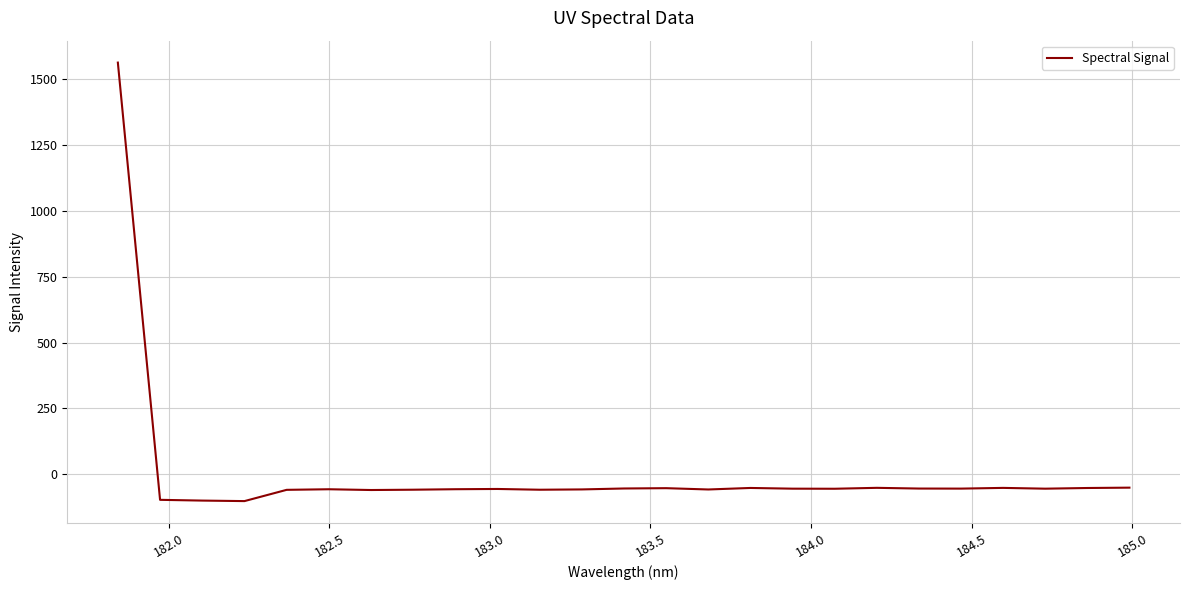

What is the minimum value shown in the chart?

-102.2